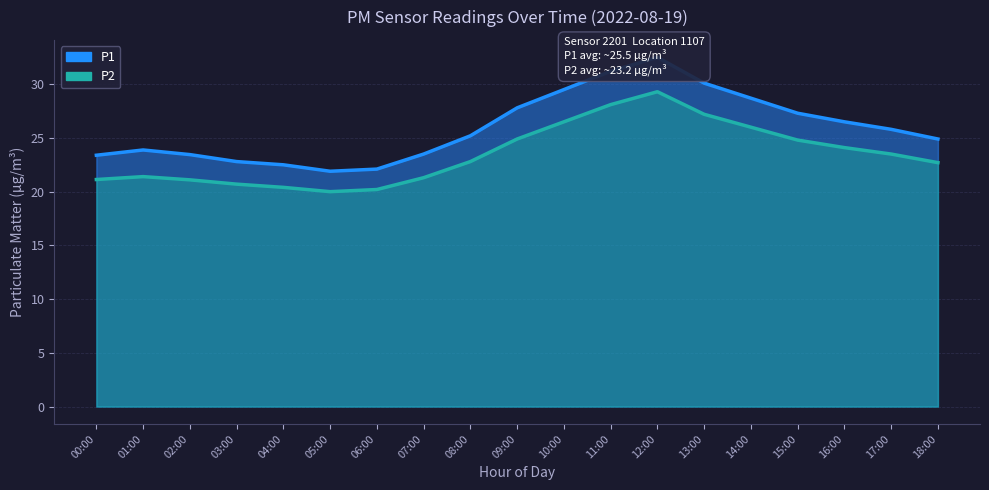

What position from the right is 01:00?

18